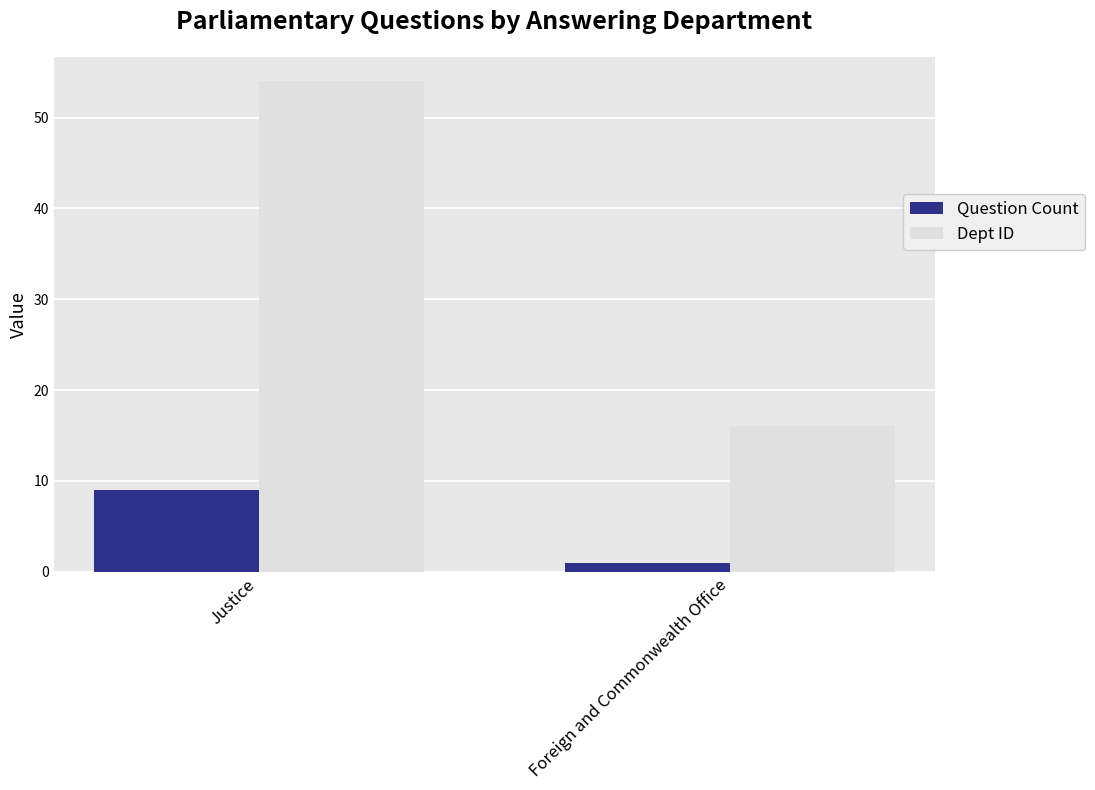

The value of Question Count at Justice is 9. True or false?

True